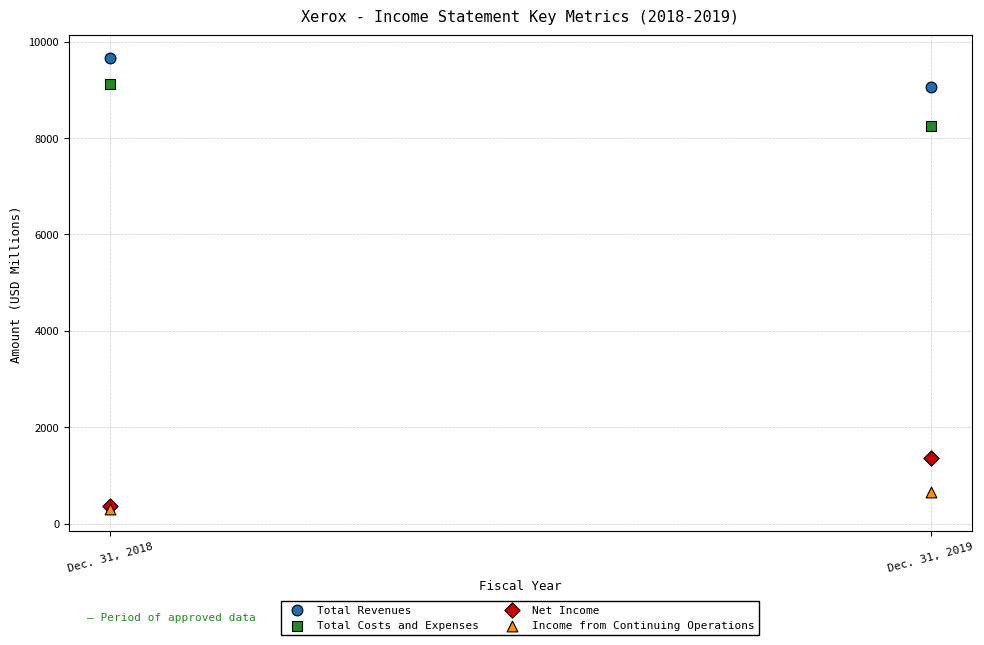

Across all series, what Y value is closest to 4986?

8244